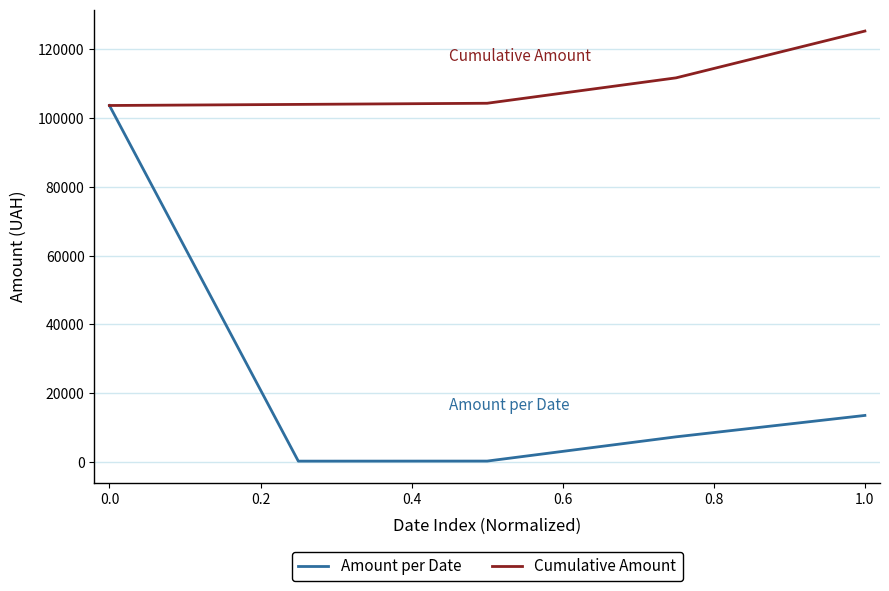

Which series has the widest spread of values?

Amount per Date